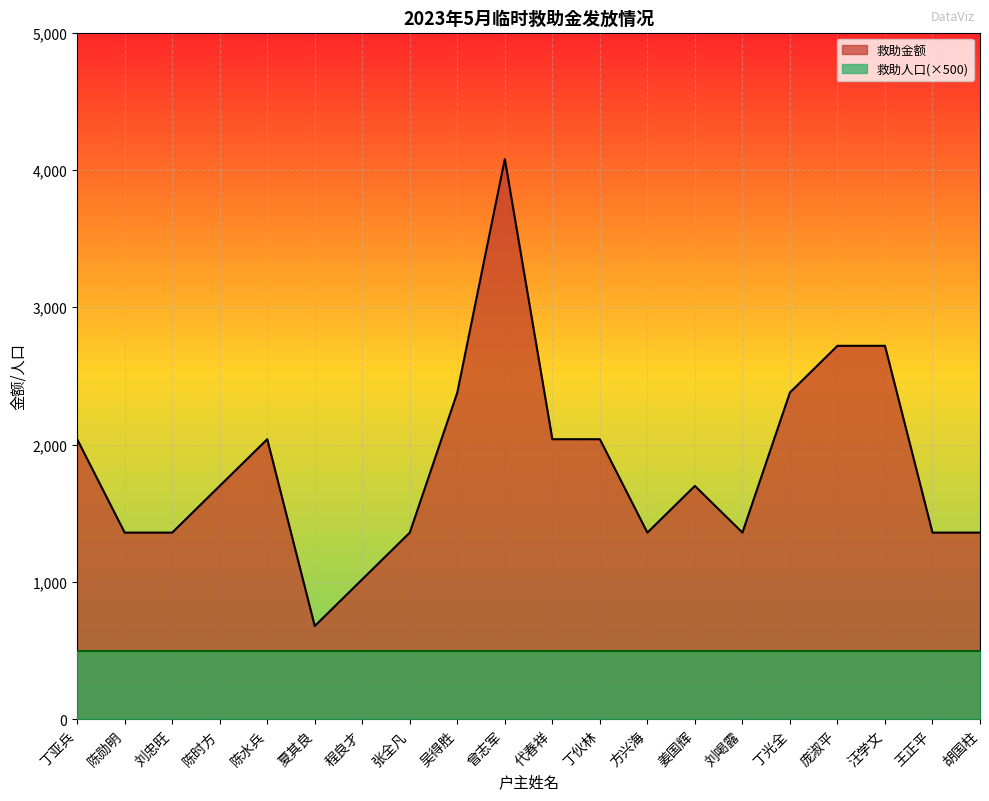

What is the difference between the values at 程良才 and 陈水兵?

1020